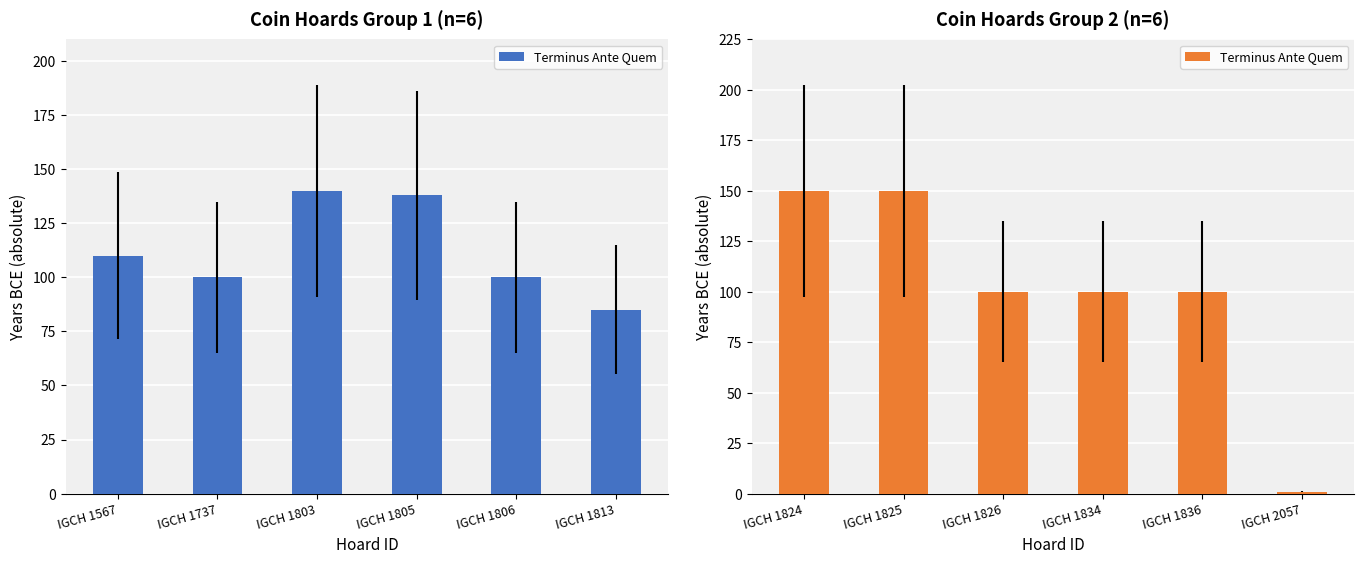

How many values are below 100?

1